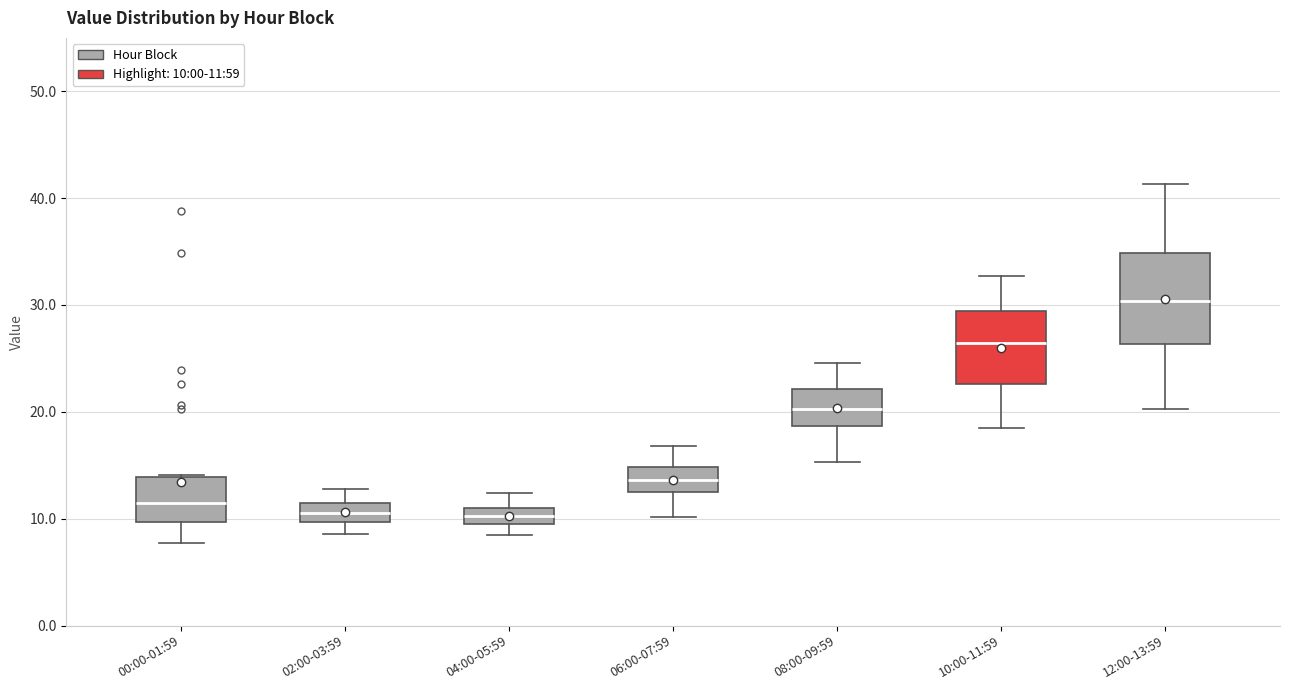

Where is the lower edge of the box for 00:00-01:59 on the y-axis? The values are not printed on the chart, so give them approximately, as read against the axis.

10